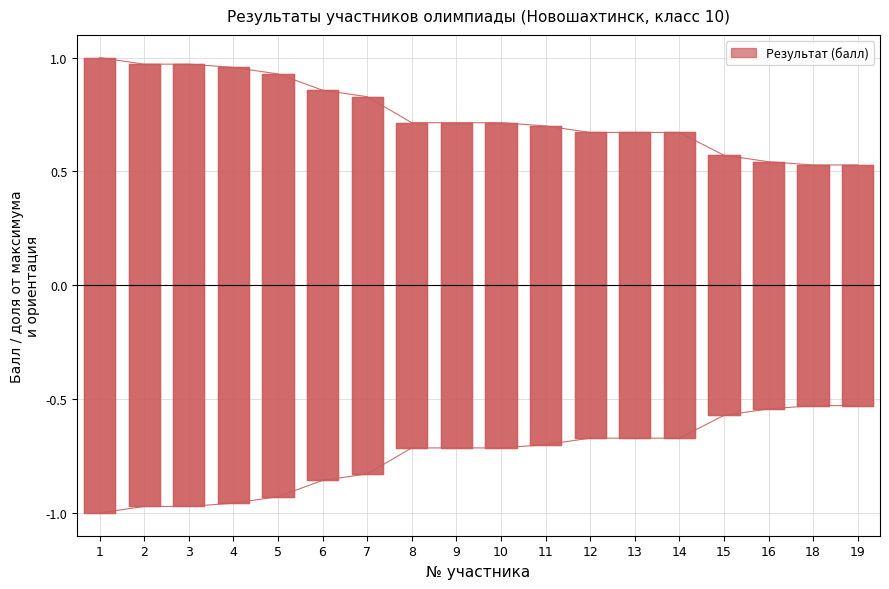

True or false: there are more than 0 points higher than both neighbors.

False